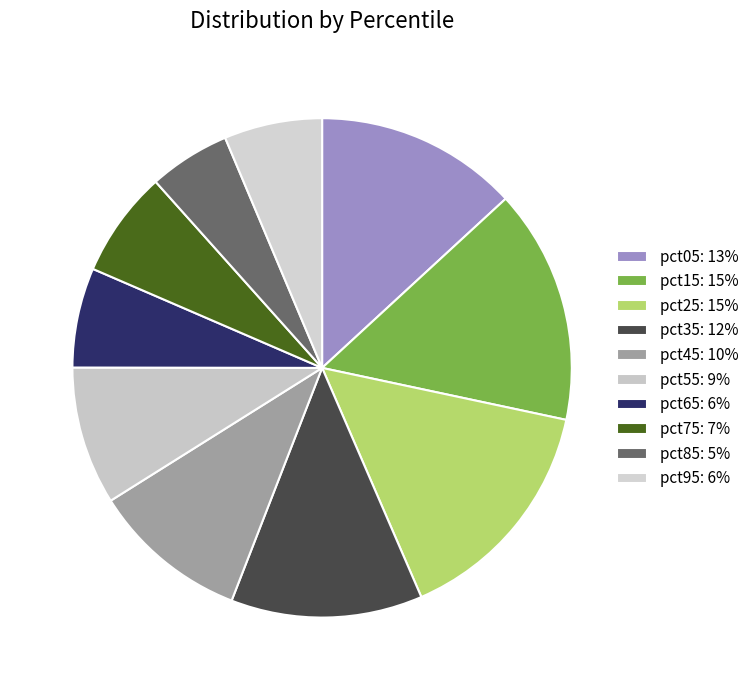

Is pct15 the majority of the pie?

No